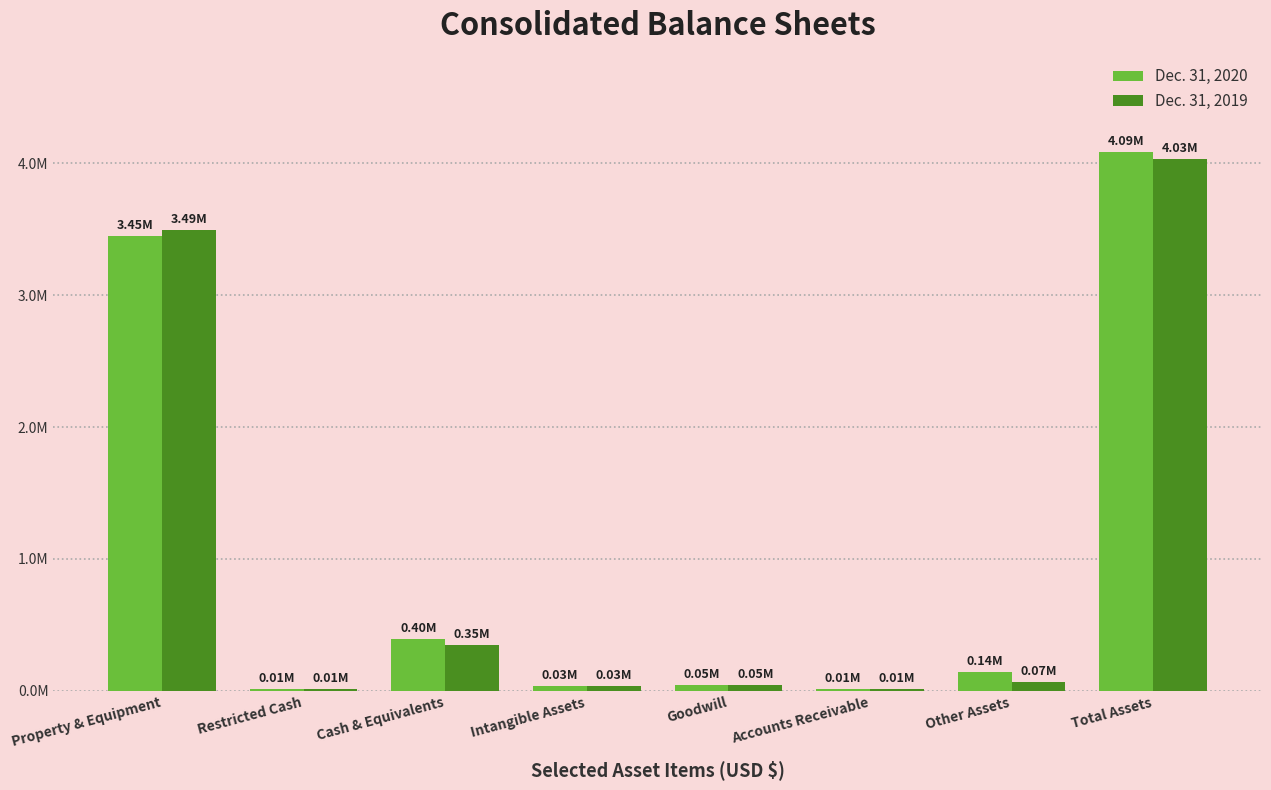

Does the chart contain stacked bars?

No